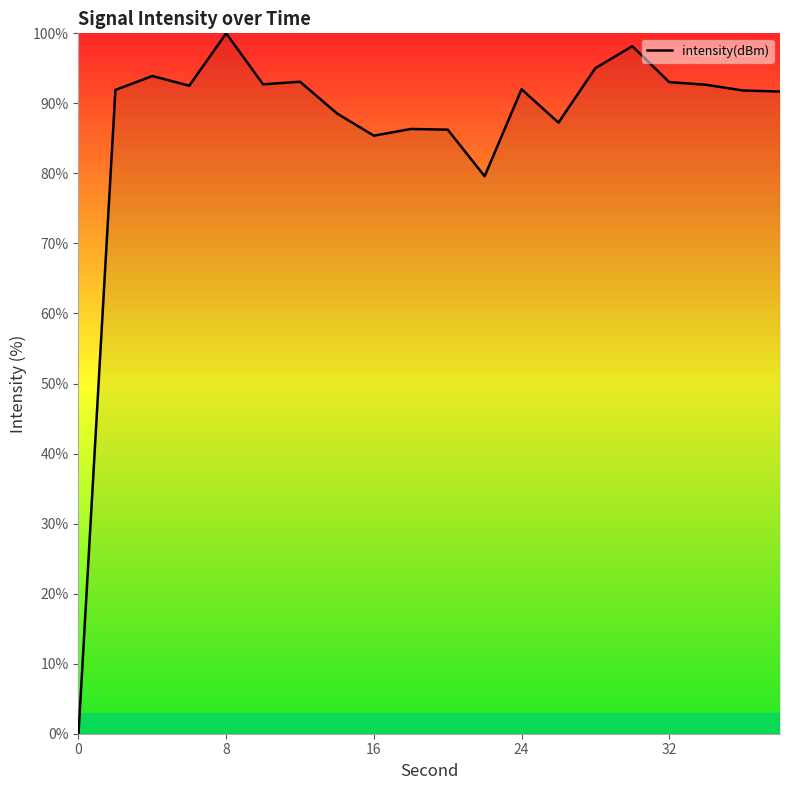

What is the difference between the maximum and minimum values?

100.0